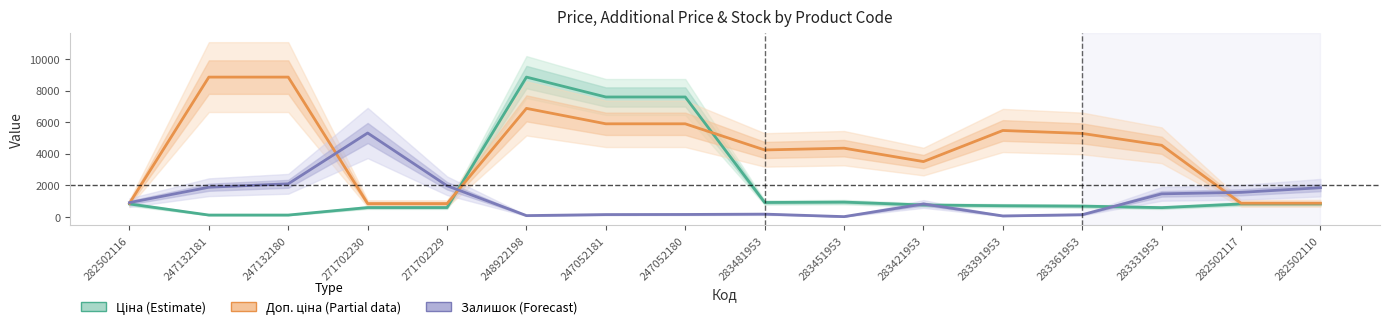

Where does the Ціна (Estimate) series first go above 818?

282502116